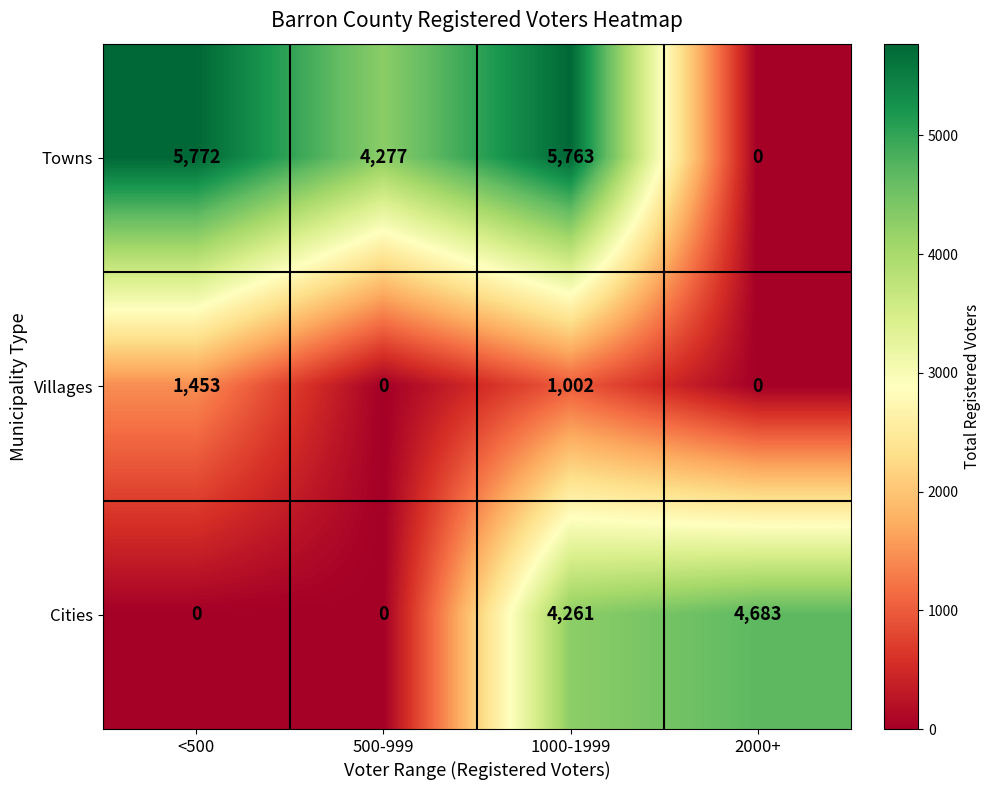

Which series changed the most between <500 and 2000+?

Towns